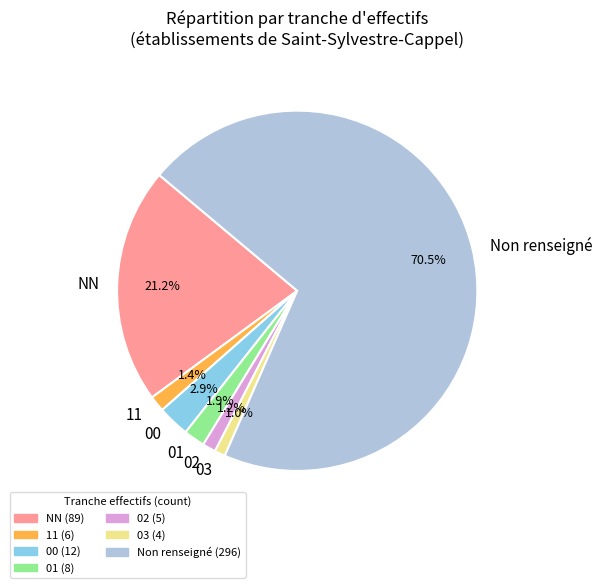

How many segments does this pie chart have?

7